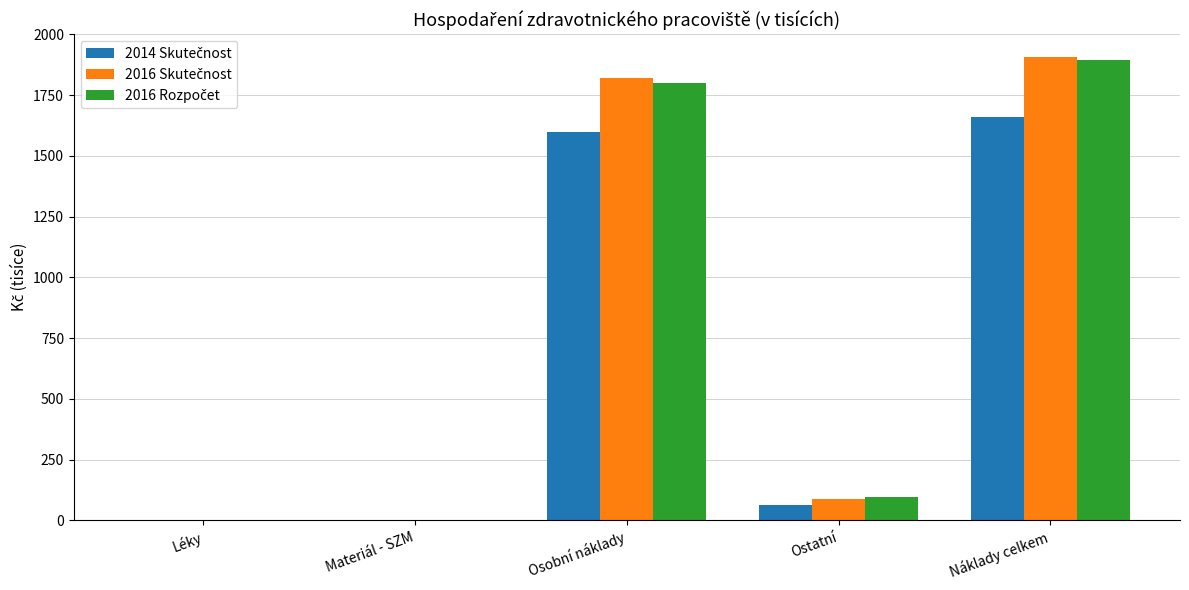

At which category does the chart reach its peak across all series?

Náklady celkem